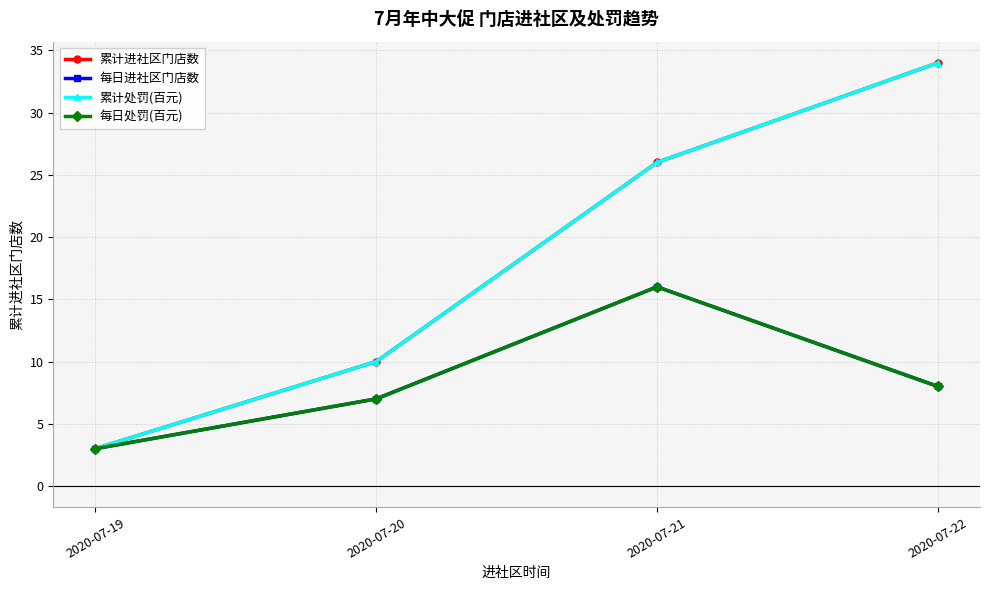

What is the total value across all series at 2020-07-21?

84